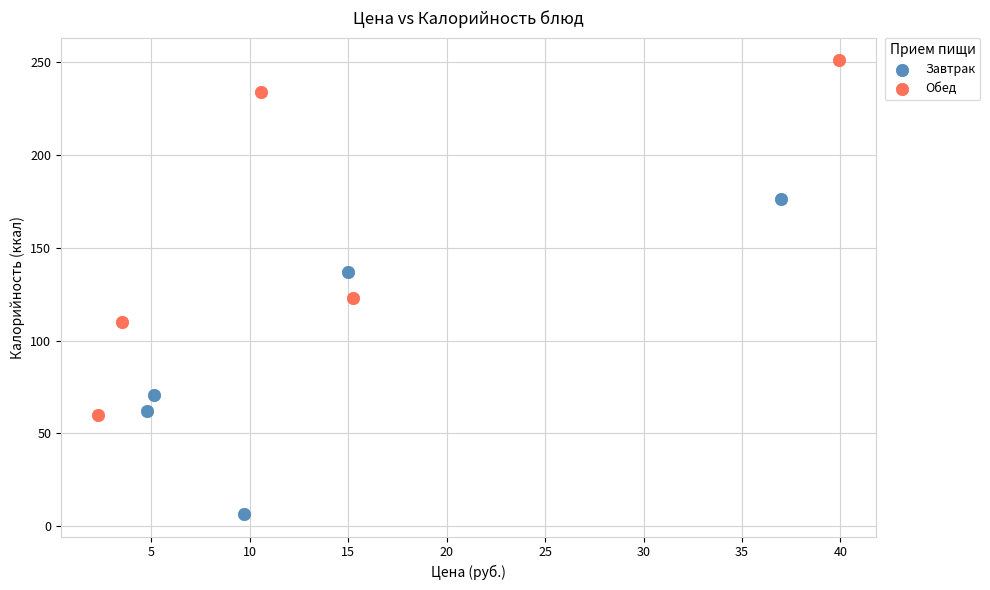

Which series contains the highest Y value?

Обед